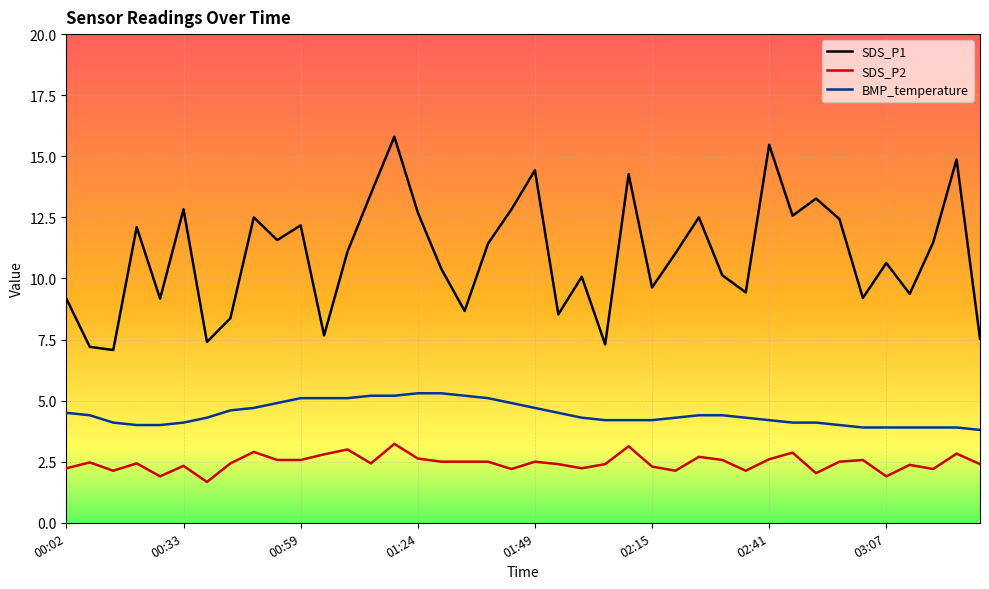

Which series has the largest total across all categories?

SDS_P1